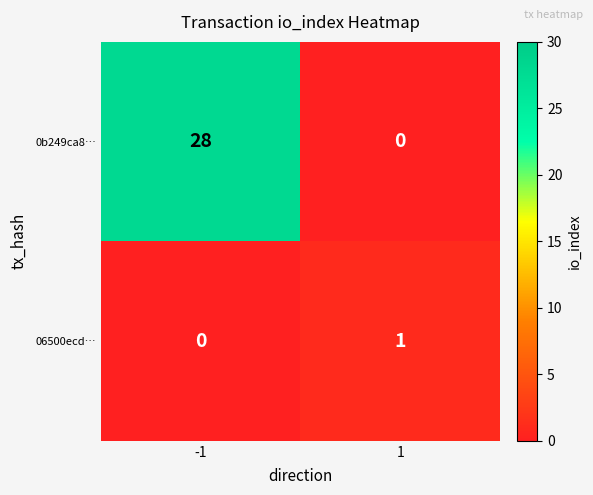

Which series has the largest total across all categories?

0b249ca8…